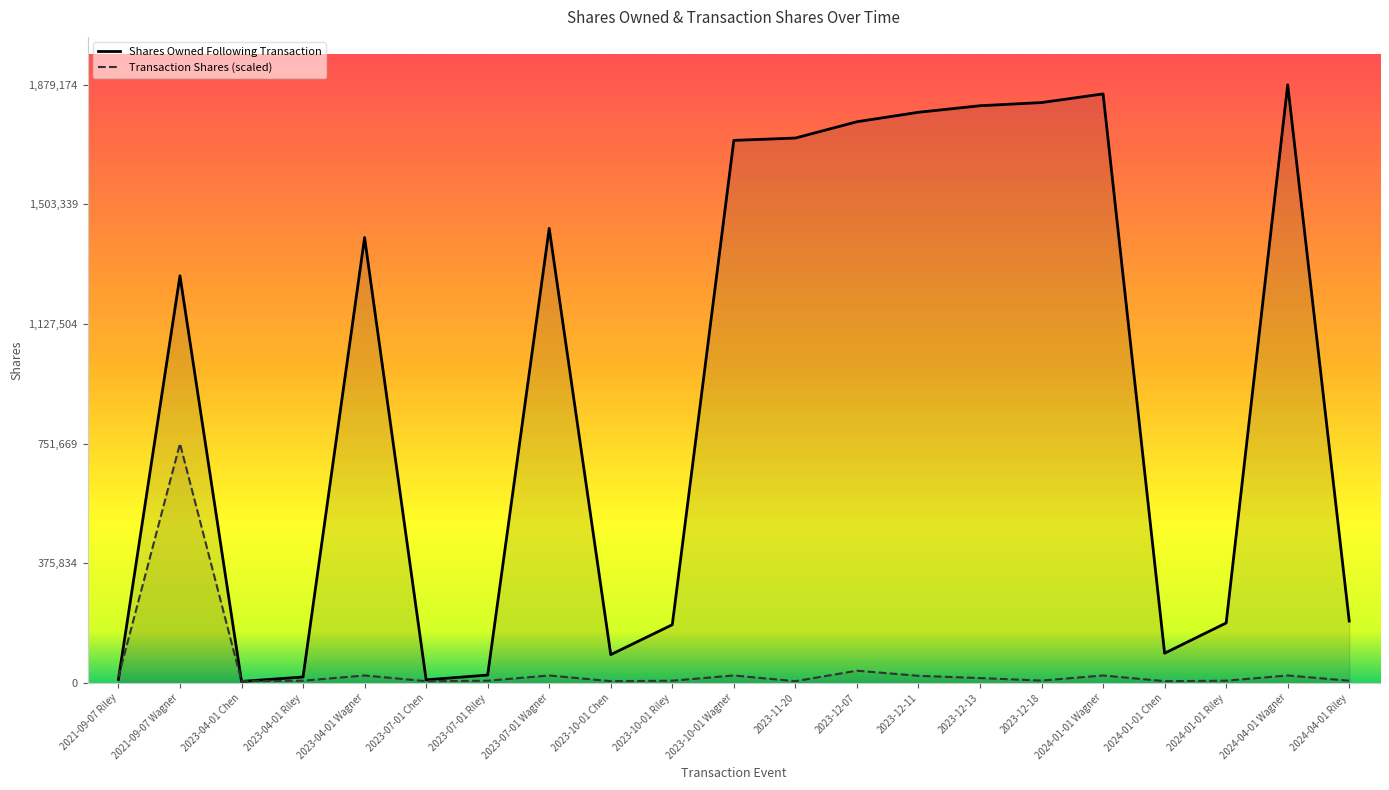

Reading right to left, list all the values displayed in this chart.

Shares Owned Following Transaction: 2024-04-01 Riley=194474.0	2024-04-01 Wagner=1879174.0	2024-01-01 Riley=188444.0	2024-01-01 Chen=93405.0	2024-01-01 Wagner=1850377.0	2023-12-18=1823236.0	2023-12-13=1813236.0	2023-12-11=1792716.0	2023-12-07=1762940.0	2023-11-20=1711737.0	2023-10-01 Wagner=1704371.0	2023-10-01 Riley=182910.0	2023-10-01 Chen=88978.0	2023-07-01 Wagner=1428050.0	2023-07-01 Riley=24762.0	2023-07-01 Chen=9814.0	2023-04-01 Wagner=1399253.0	2023-04-01 Riley=18628.0	2023-04-01 Chen=4907.0	2021-09-07 Wagner=1279049.0	2021-09-07 Riley=11065.0
Transaction Shares (scaled): 2024-04-01 Riley=7046.9	2024-04-01 Wagner=23489.7	2024-01-01 Riley=7046.9	2024-01-01 Chen=5637.5	2024-01-01 Wagner=23489.7	2023-12-18=7516.7	2023-12-13=15424.3	2023-12-11=22381.7	2023-12-07=38487.7	2023-11-20=5536.8	2023-10-01 Wagner=23489.7	2023-10-01 Riley=7046.9	2023-10-01 Chen=5637.5	2023-07-01 Wagner=23489.7	2023-07-01 Riley=7046.9	2023-07-01 Chen=5637.5	2023-04-01 Wagner=23489.7	2023-04-01 Riley=7046.9	2023-04-01 Chen=5637.5	2021-09-07 Wagner=751669.6	2021-09-07 Riley=18791.7